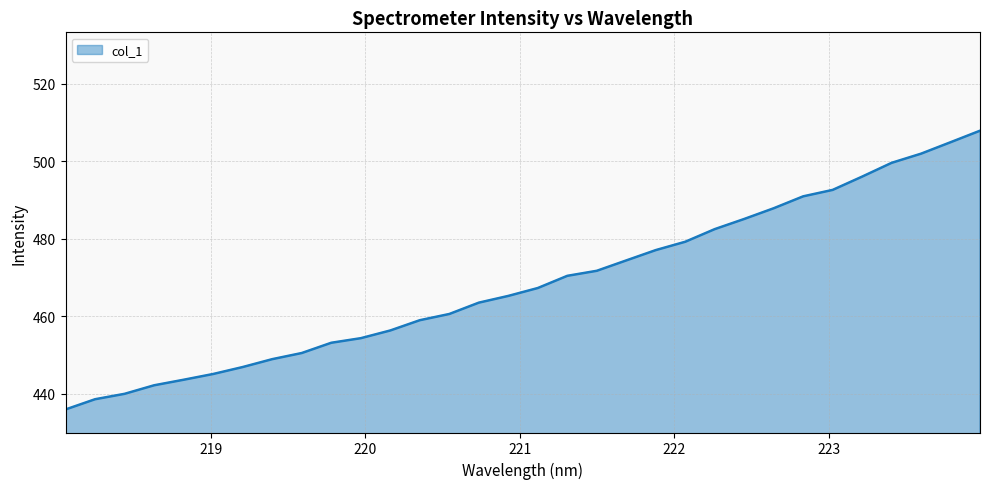

What is the smallest value displayed?

435.9